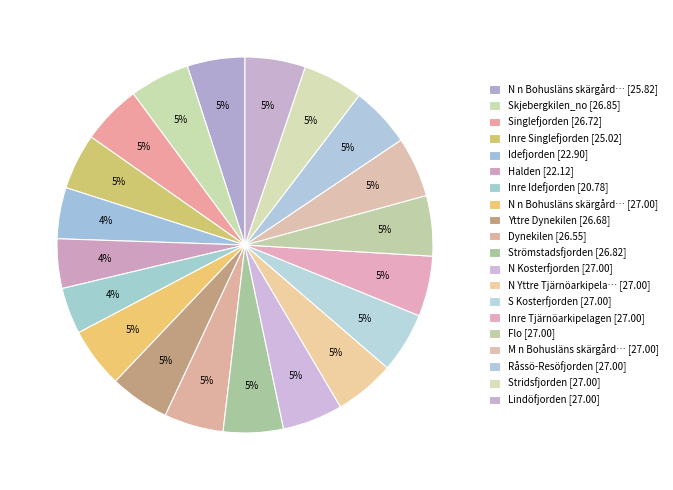

How many segments does this pie chart have?

20